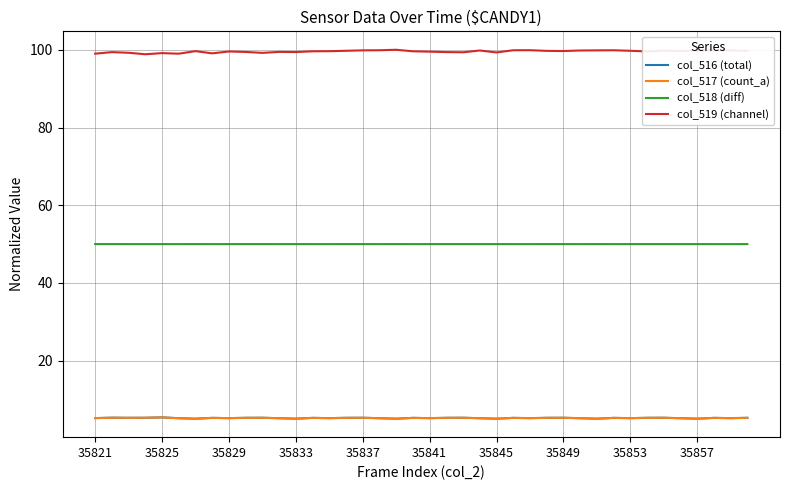

What is the smallest value displayed?

5.1